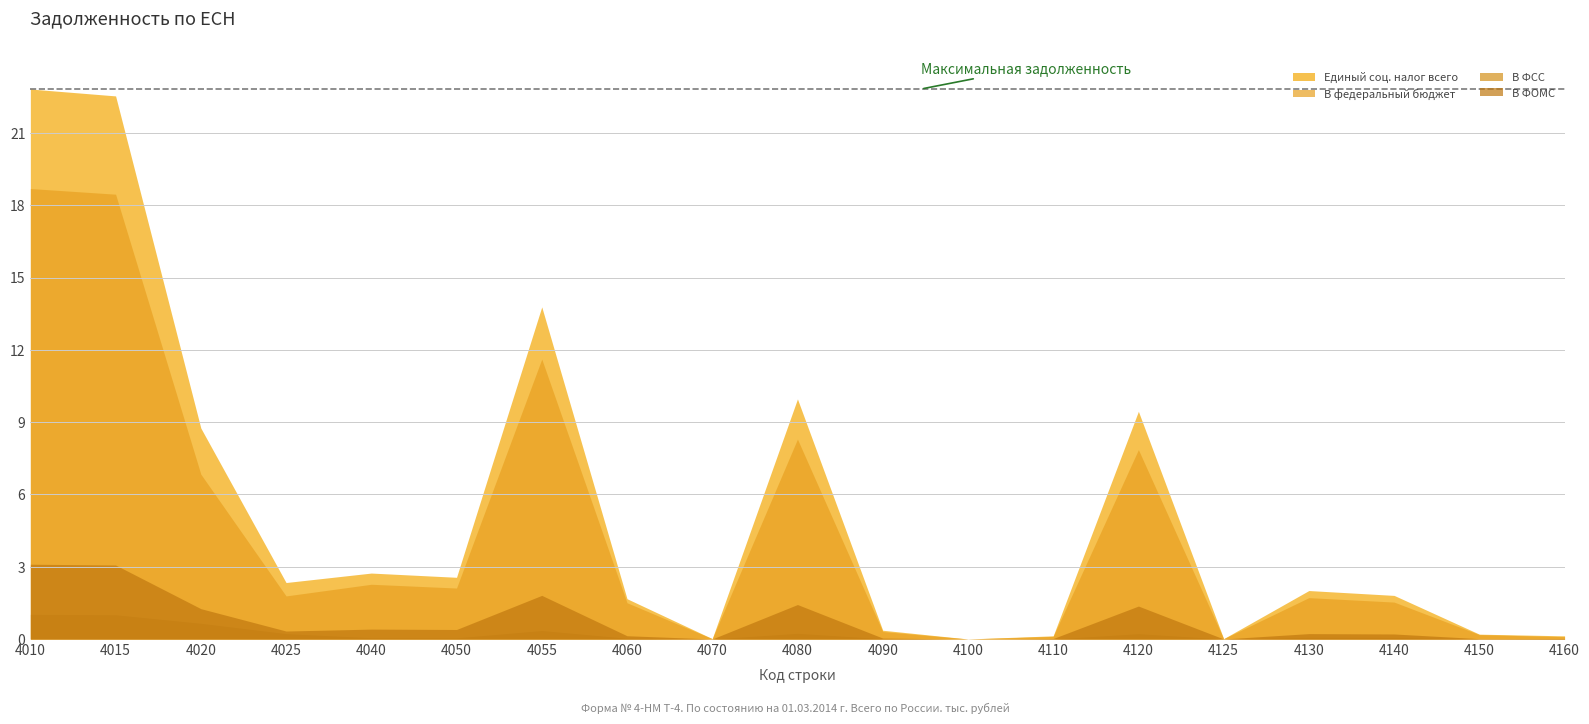

Does the chart have visible grid lines?

Yes